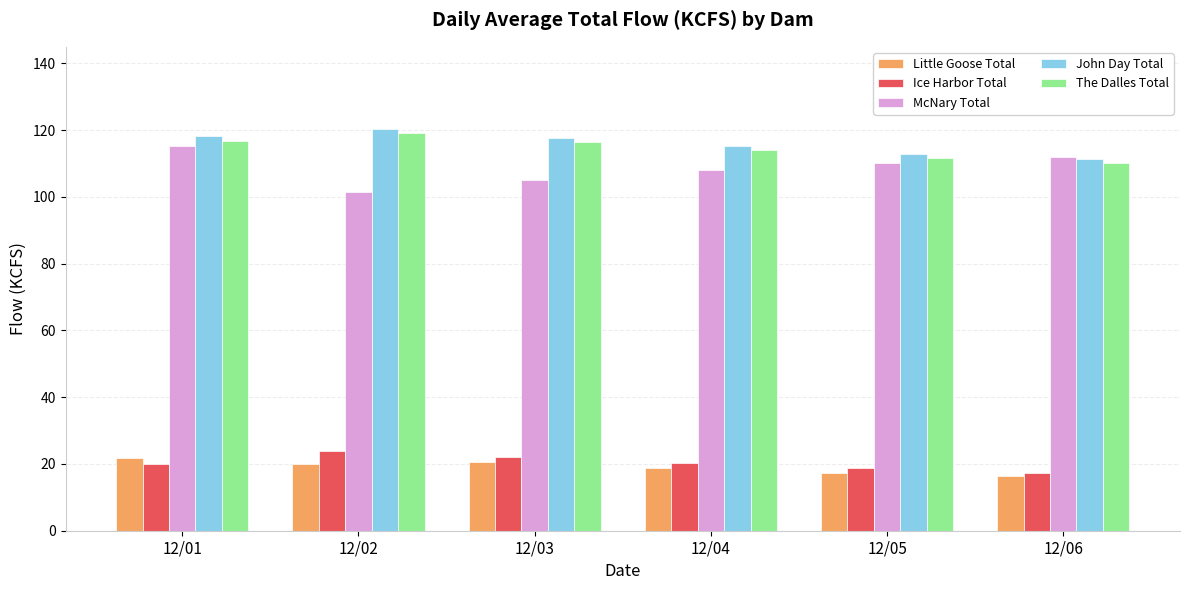

How many groups of bars are there?

6